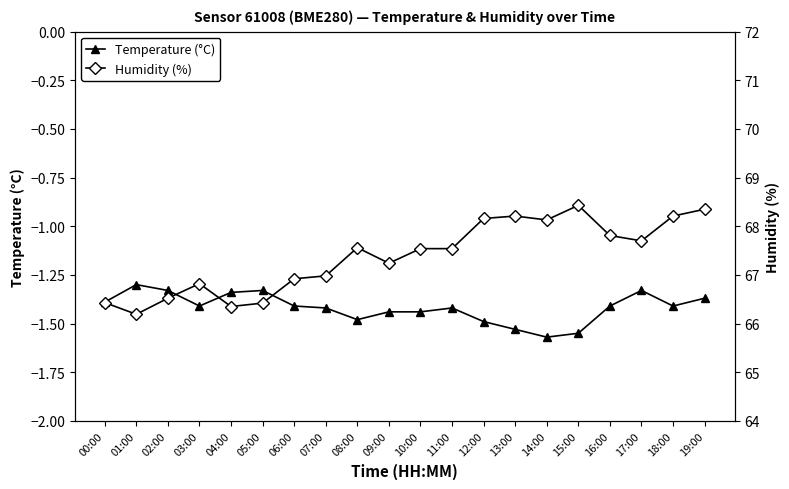

Read the Temperature (°C) value at 01:00.

-1.3